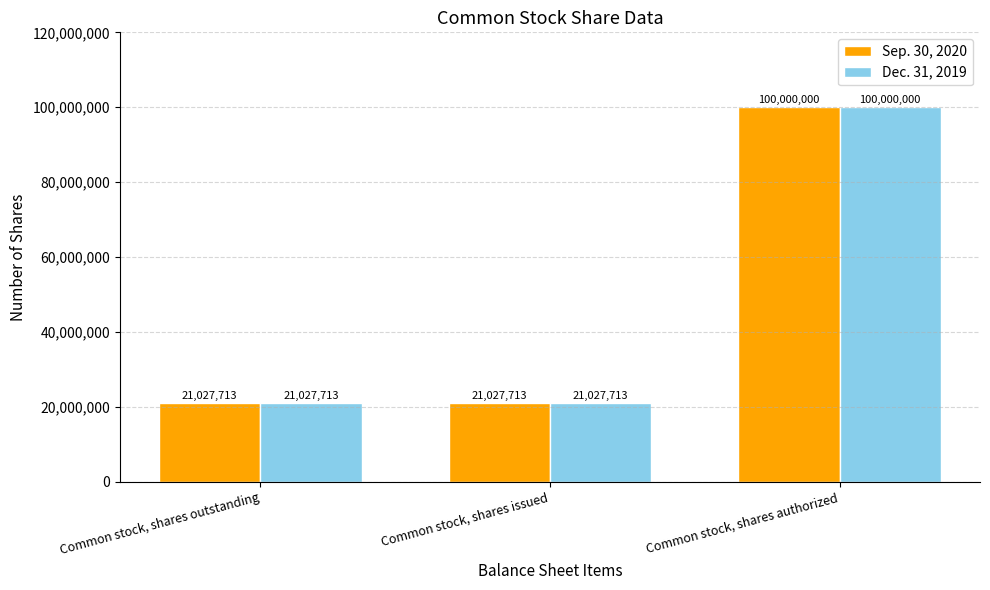

How many bars are there in each group?

2